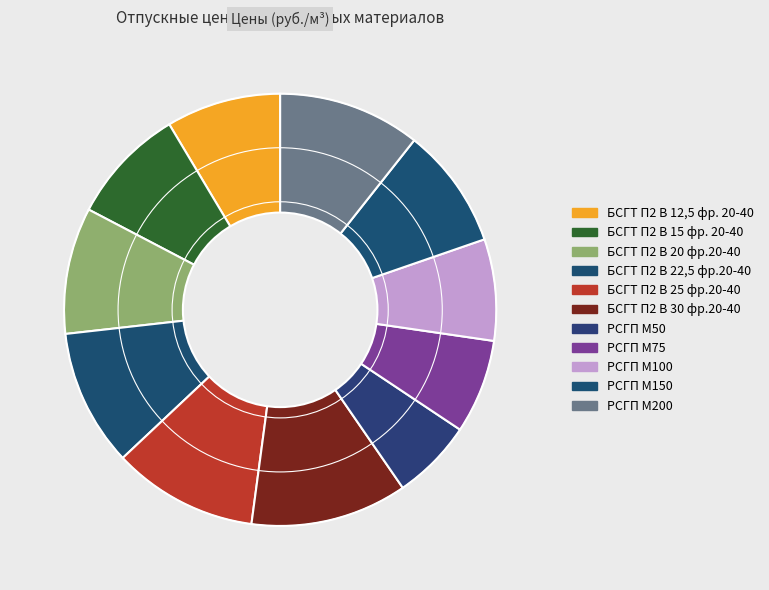

Combined, what portion of the pie is БСГТ П2 В 25 фр.20-40 and БСГТ П2 В 12,5 фр. 20-40?

19.4%